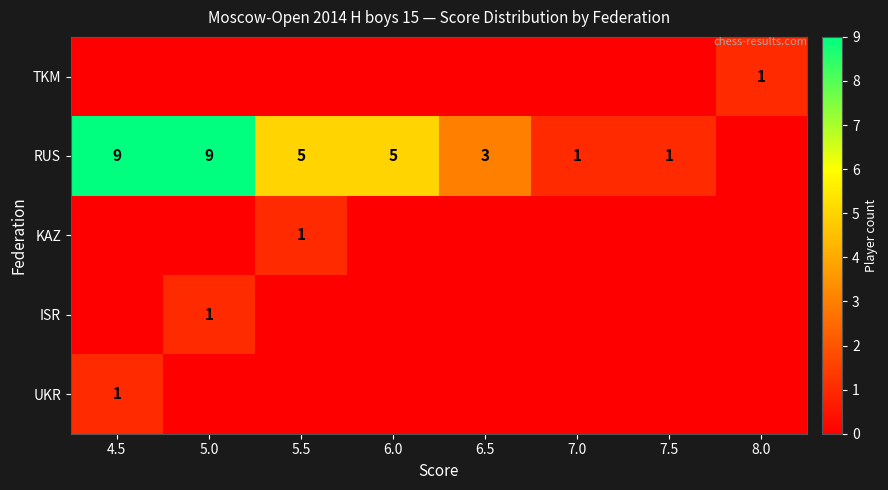

True or false: ISR has a value of 1 at 5.0.

True